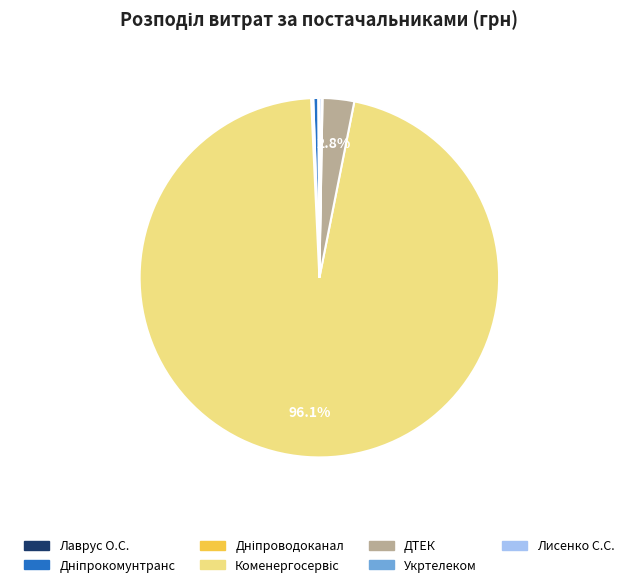

Does any single category account for the majority?

Yes